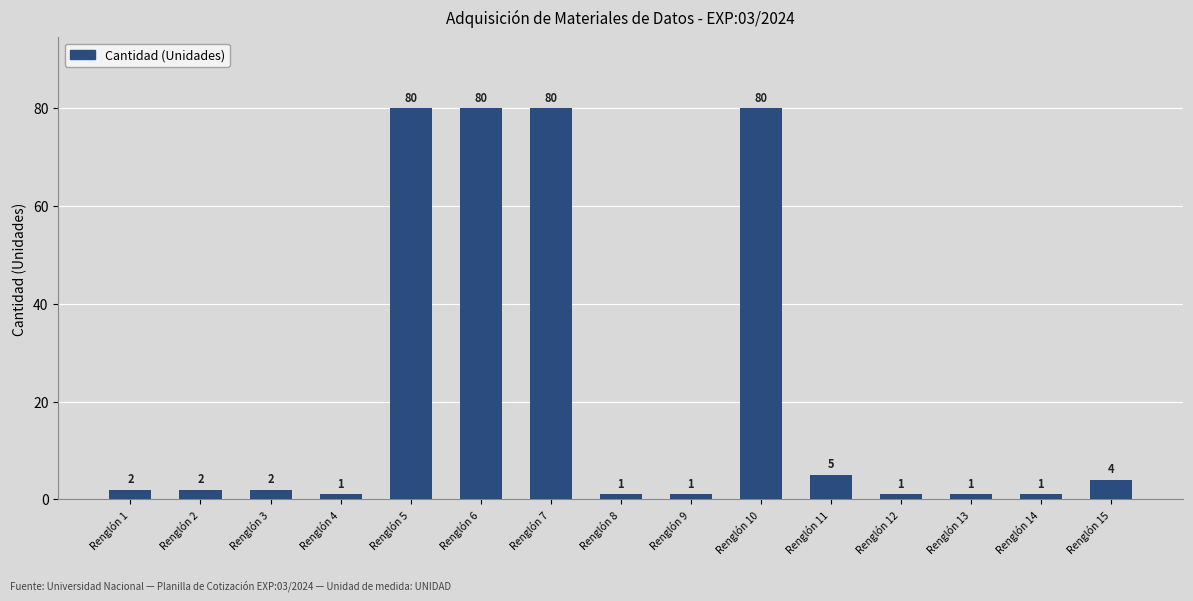

What is the difference between the second highest and second lowest values?

79